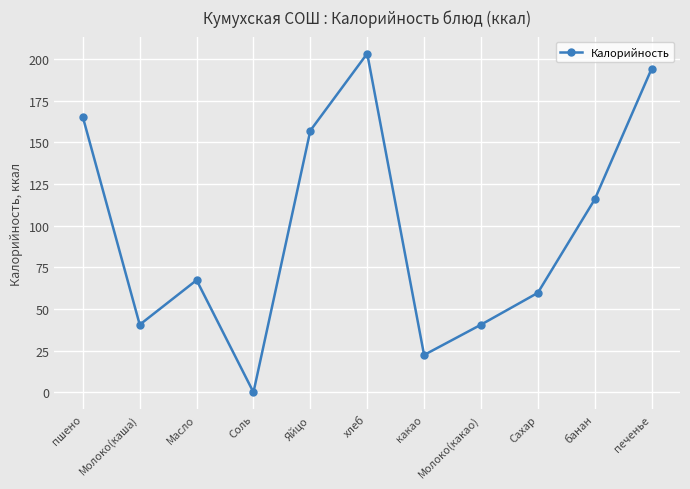

Which has a higher value, какао or печенье?

печенье